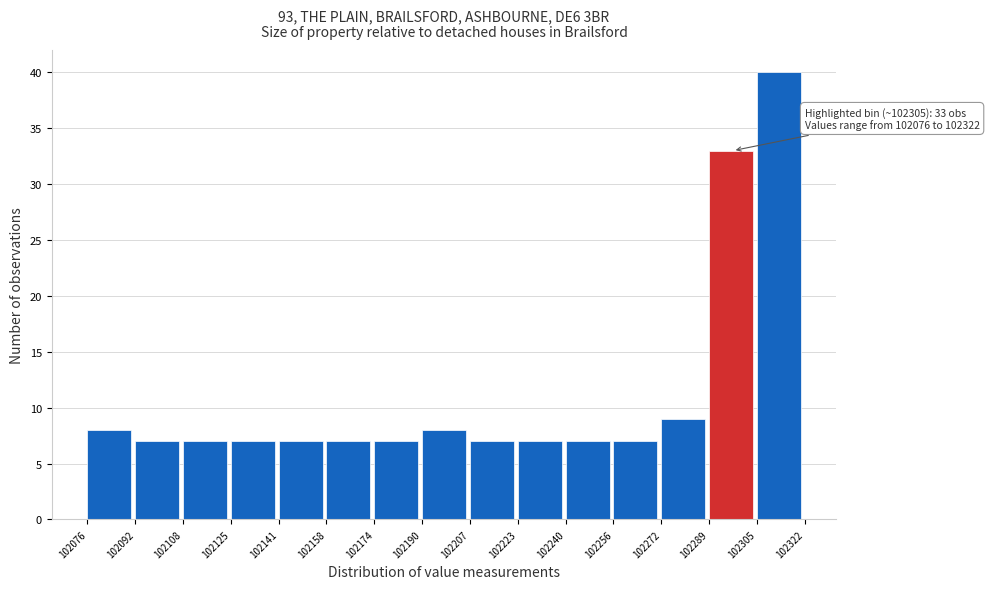

Which range on the x-axis has the tallest bar?

102305 to 102322